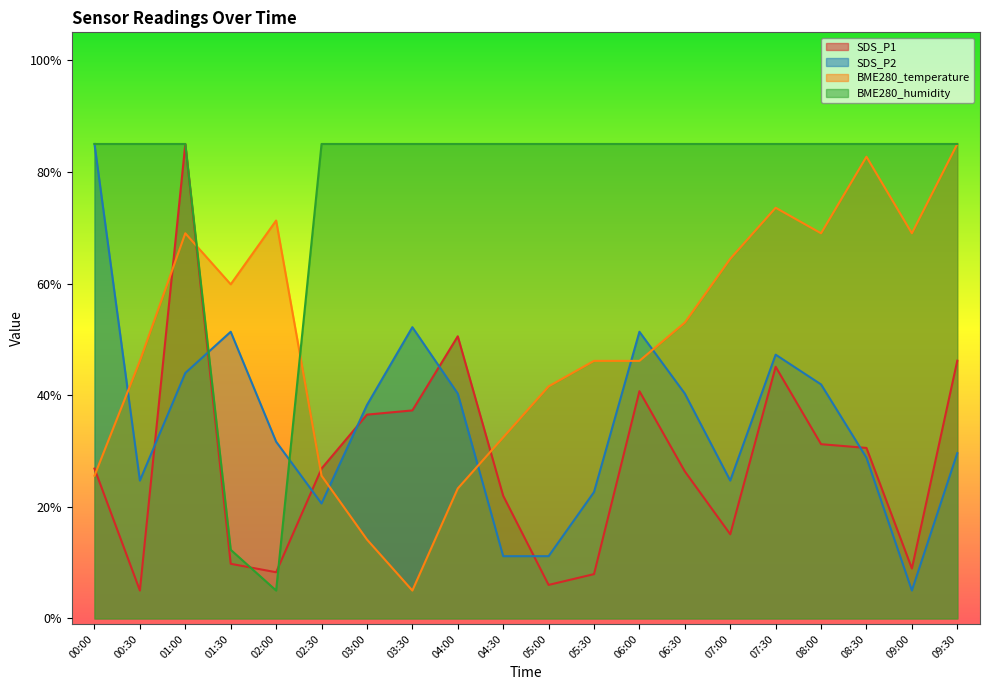

How many values in the BME280_humidity series are below 85?

2